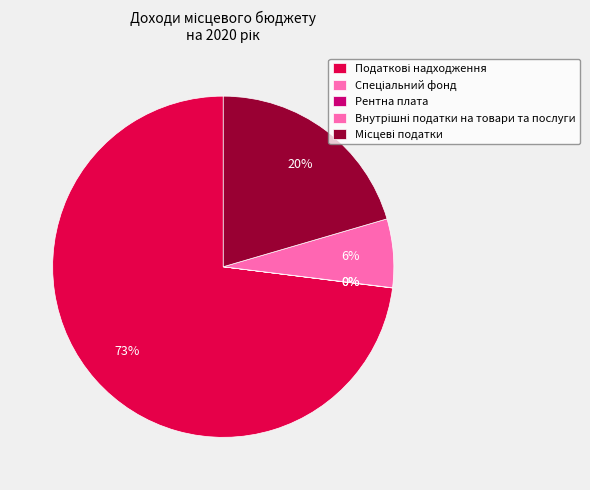

Rank the categories by value from lowest to highest.

Рентна плата, Спеціальний фонд, Внутрішні податки на товари та послуги, Місцеві податки, Податкові надходження